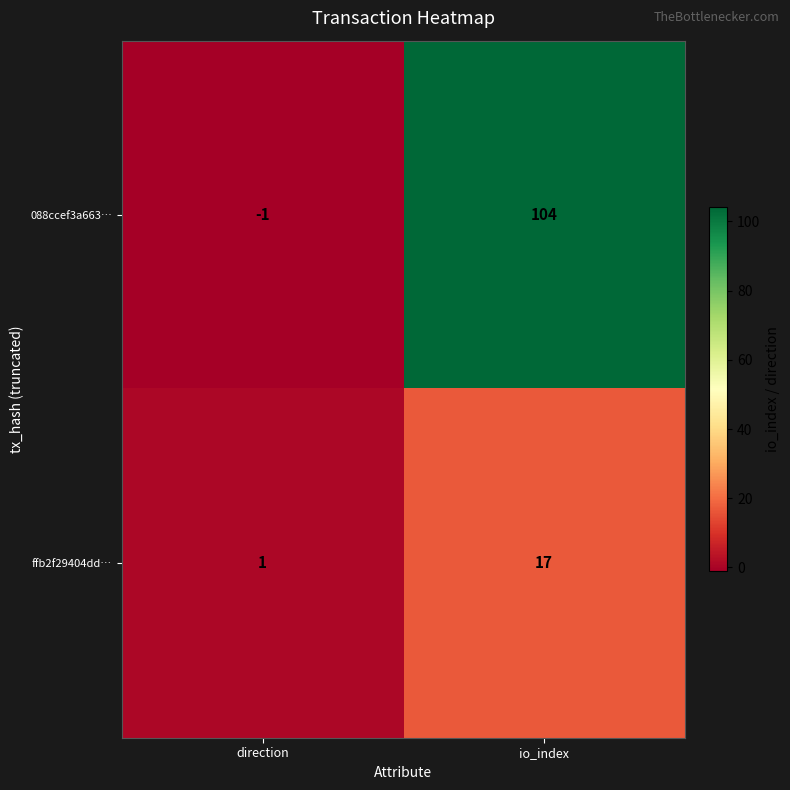

Which series has the largest range (max minus min)?

088ccef3a663…